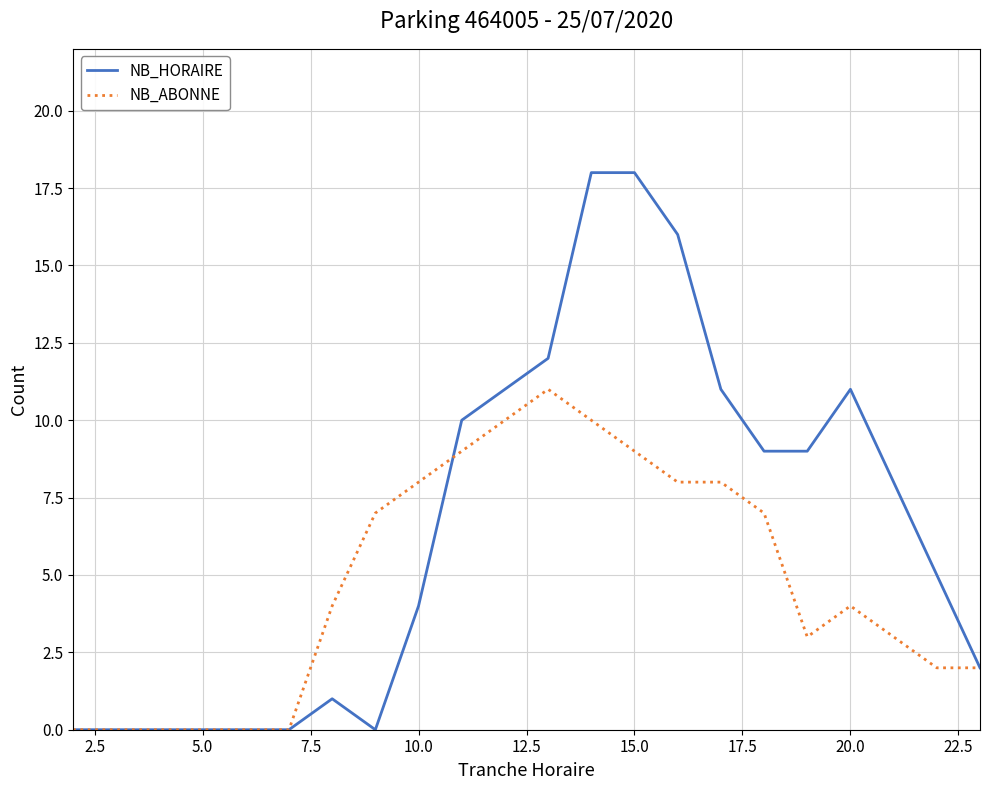

Does the chart have visible grid lines?

Yes